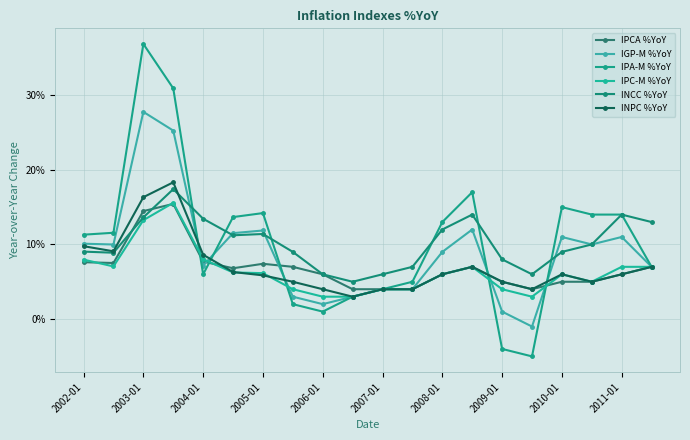

True or false: INPC %YoY and IGP-M %YoY intersect in this chart.

True